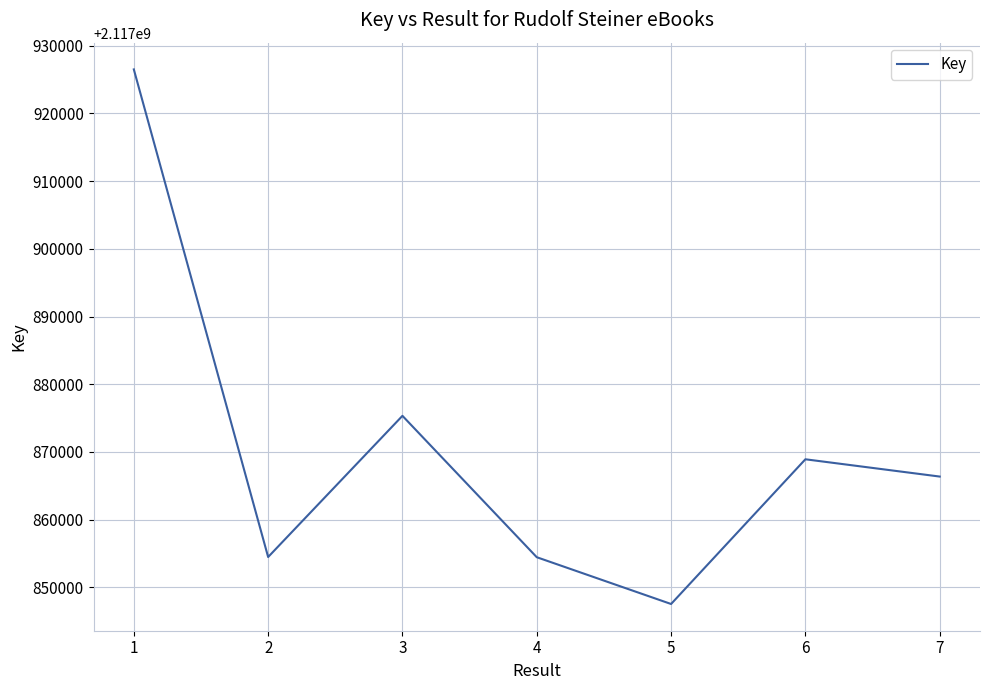

What is the difference between the maximum and minimum values?

78952